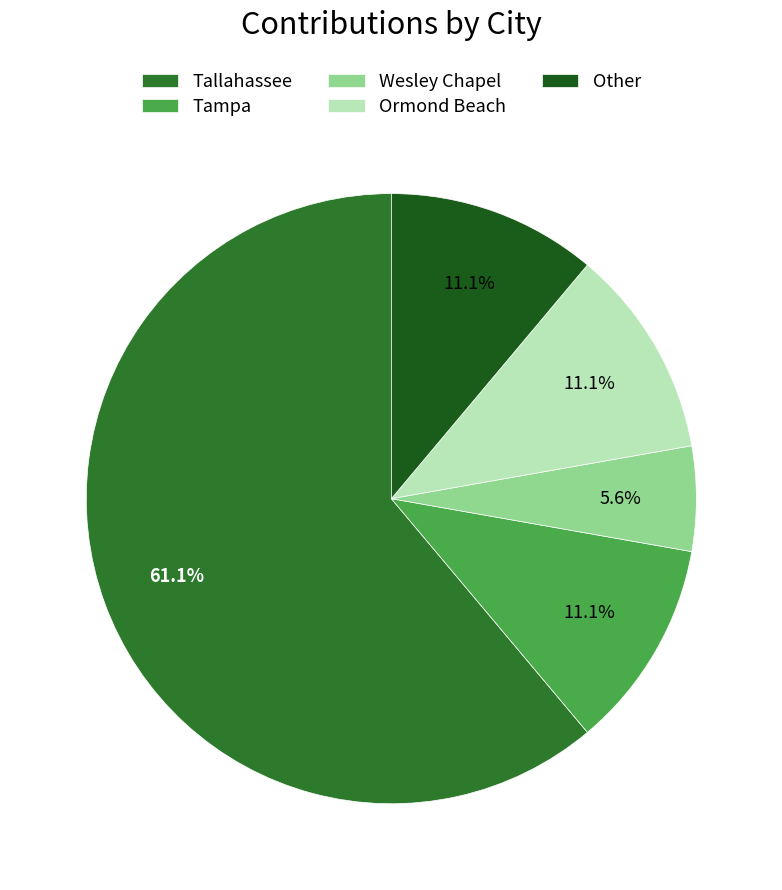

What is the ratio of the value at Tampa to the value at Ormond Beach?

1.0